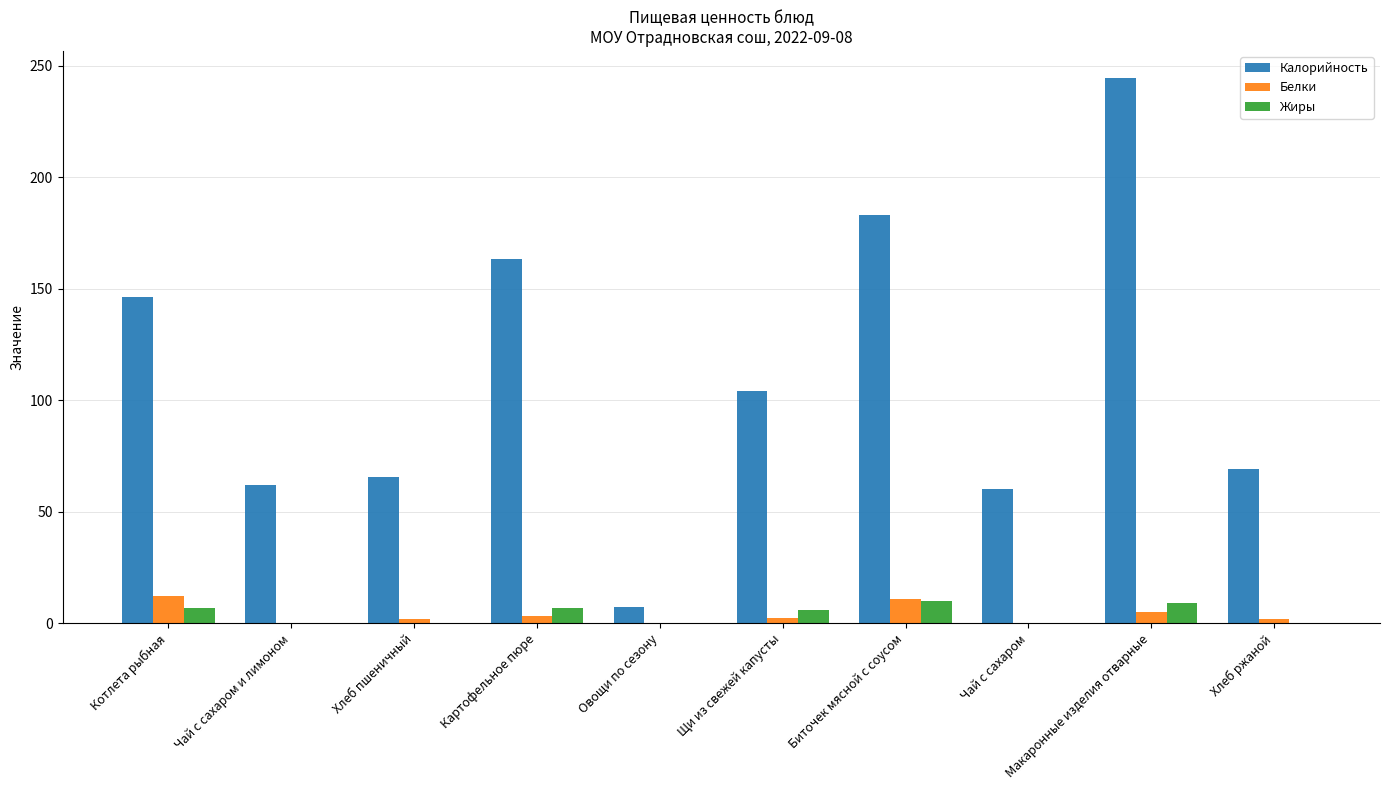

What is the highest value of the Белки series?

12.4